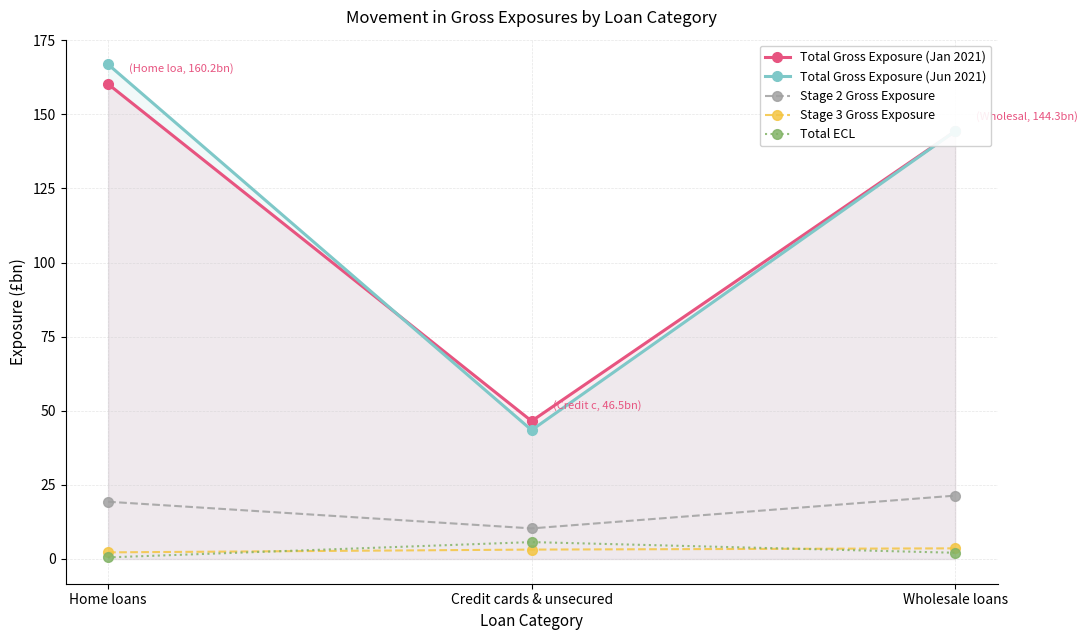

At how many categories does at least one series exceed 57?

2